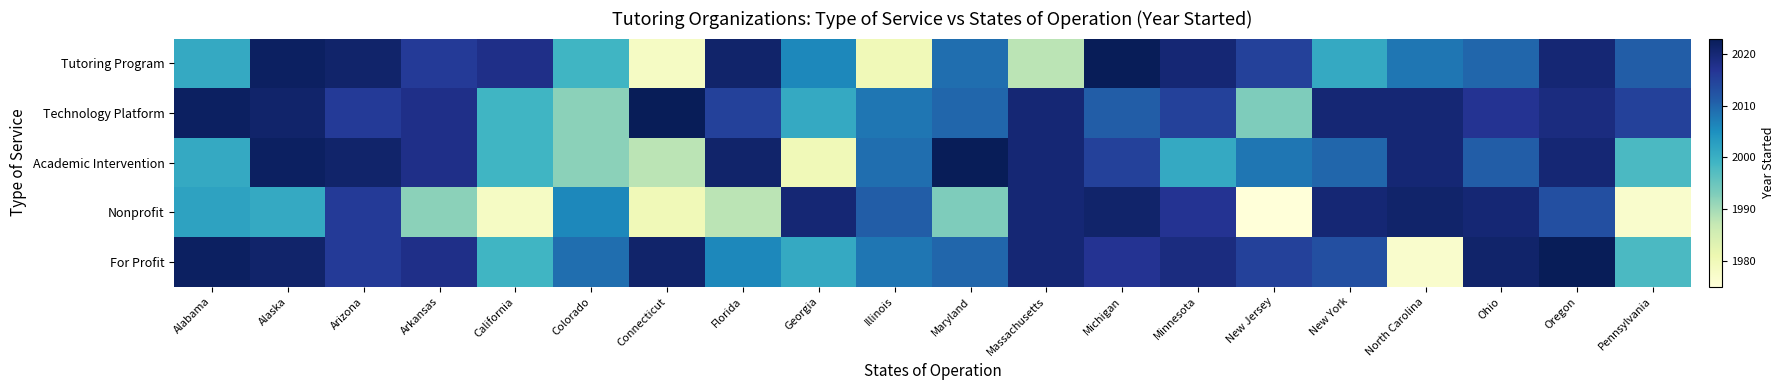

What is the spread (max minus min) of values at Illinois?

31